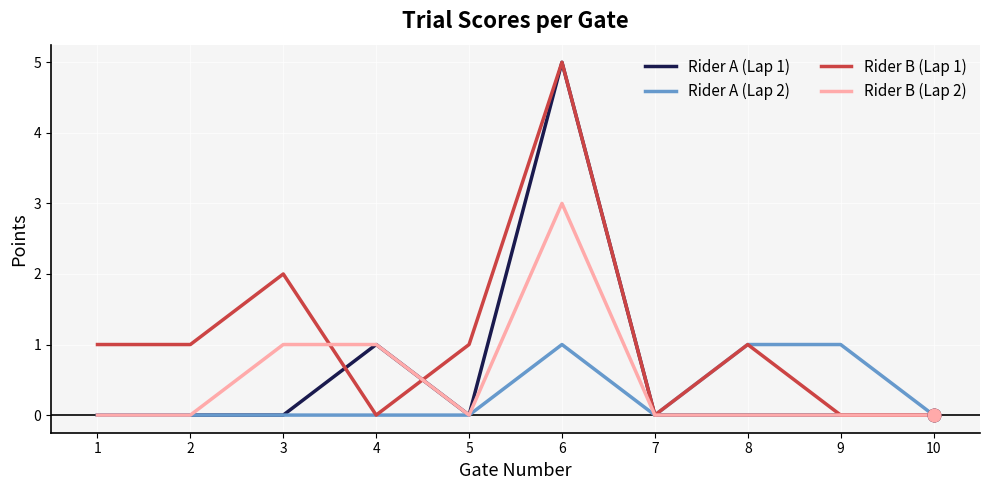

Which series changed the most between 6 and 8?

Rider A (Lap 1)